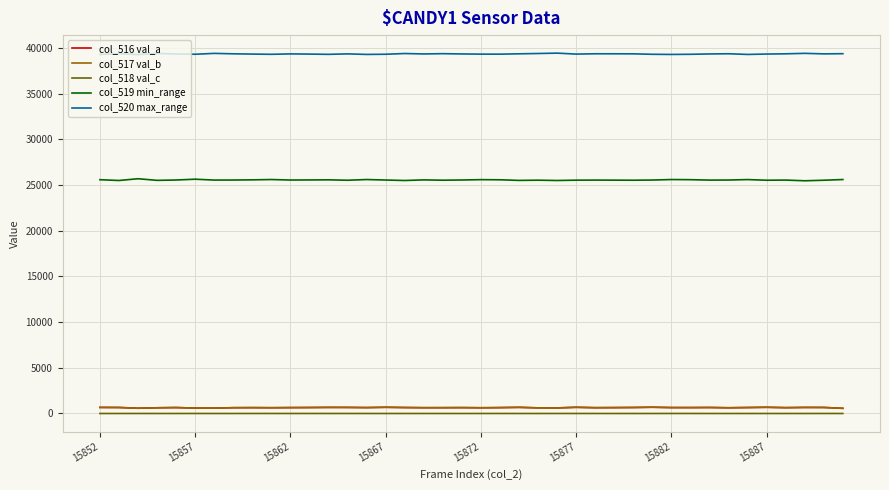

True or false: col_519 min_range and col_520 max_range cross at least once.

False